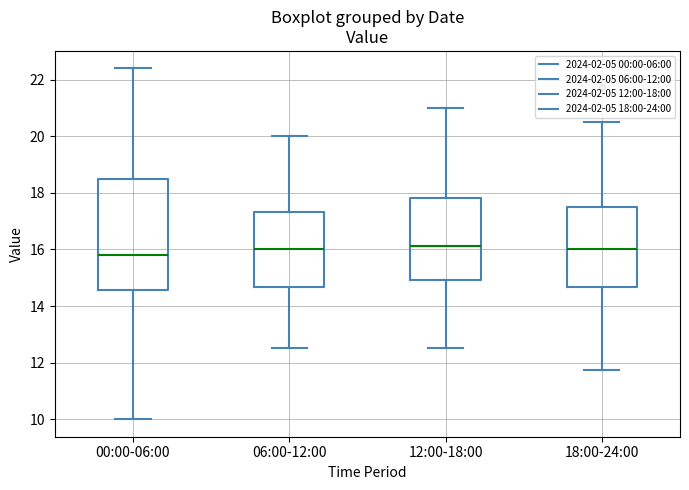

Where does the lower whisker of the box for 18:00-24:00 end on the y-axis? The values are not printed on the chart, so give them approximately, as read against the axis.

11.8